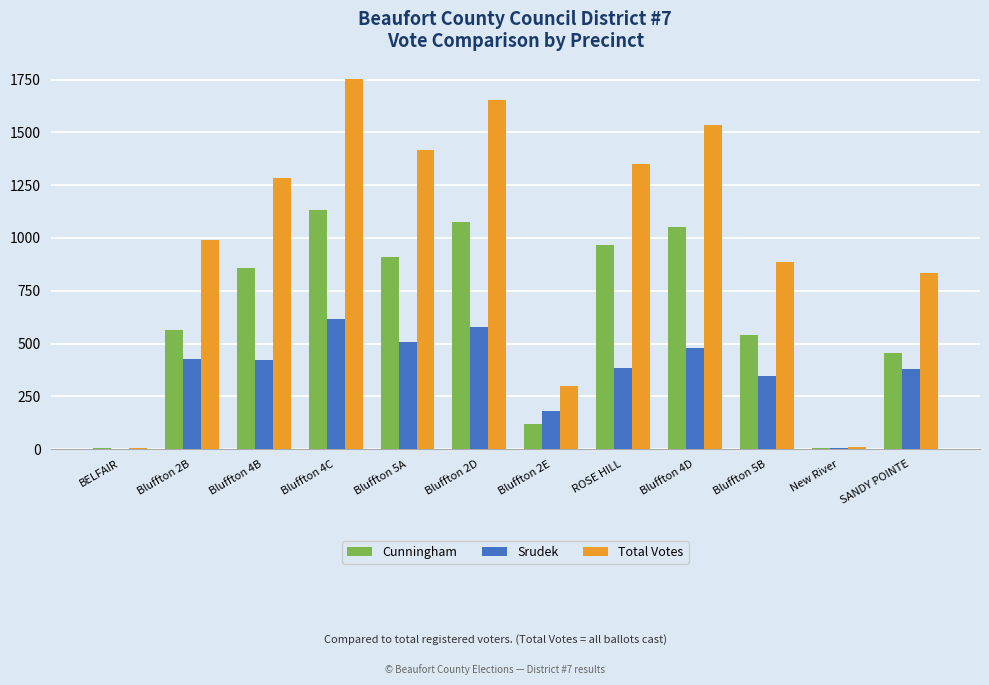

How many distinct data groups are displayed?

3